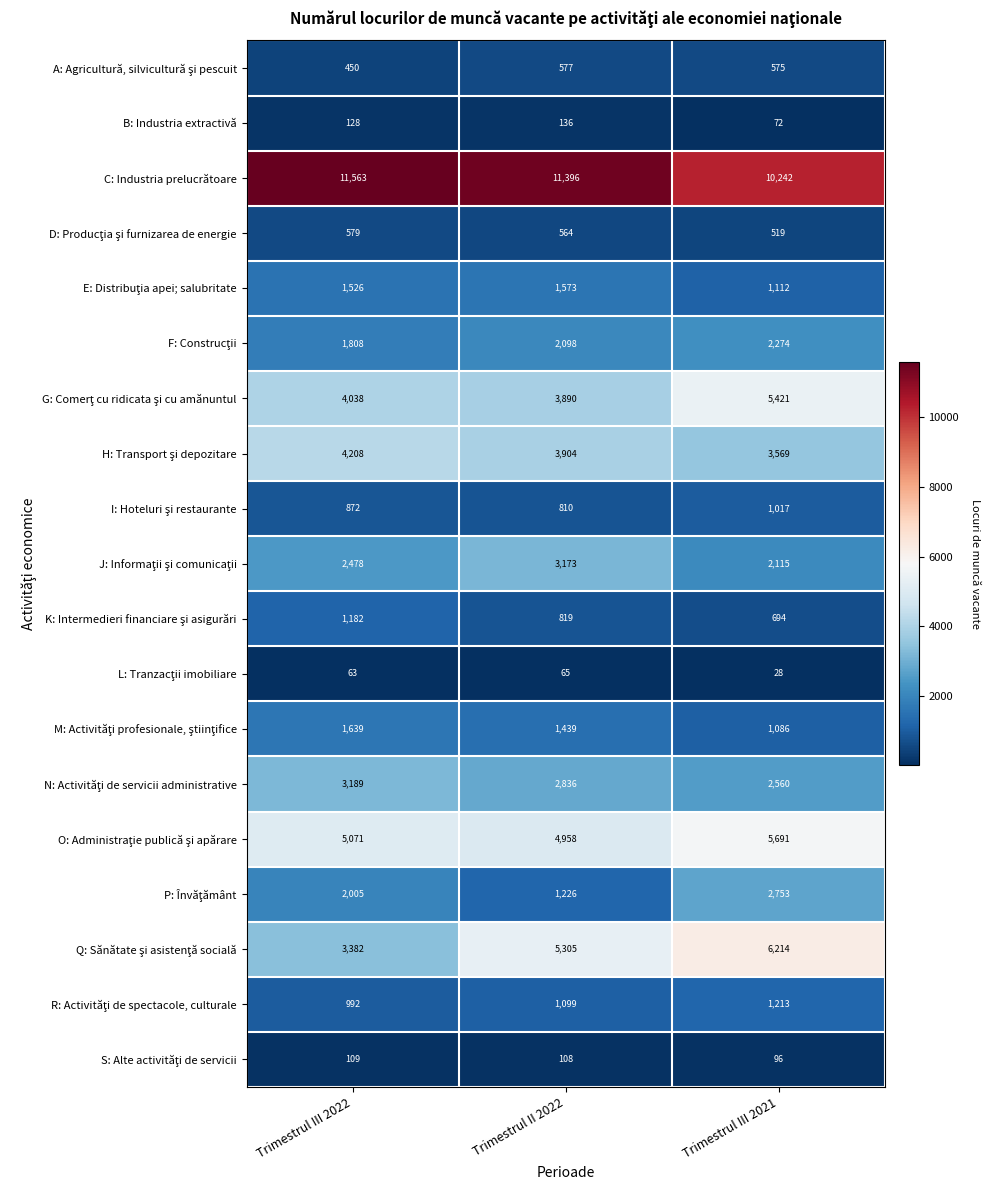

What is the difference between the highest and lowest values at Trimestrul III 2022?

11500